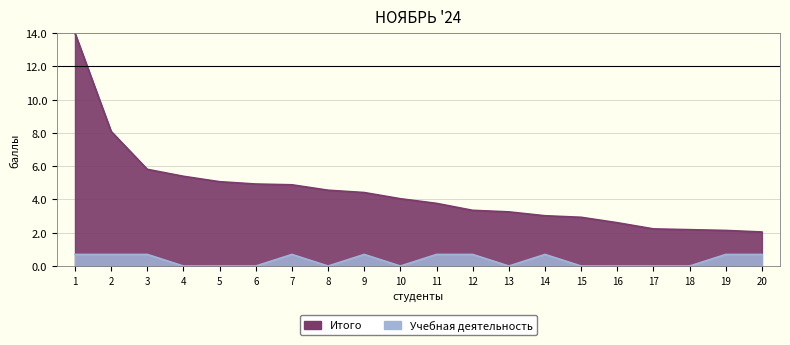

How many distinct data groups are displayed?

2